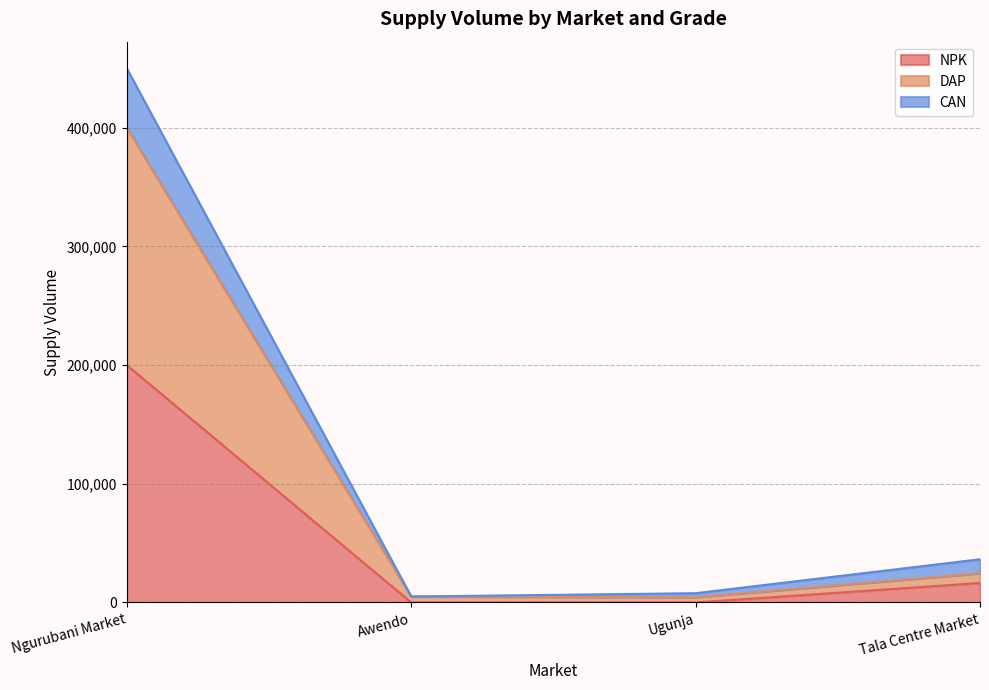

How many lines are shown in the chart?

3